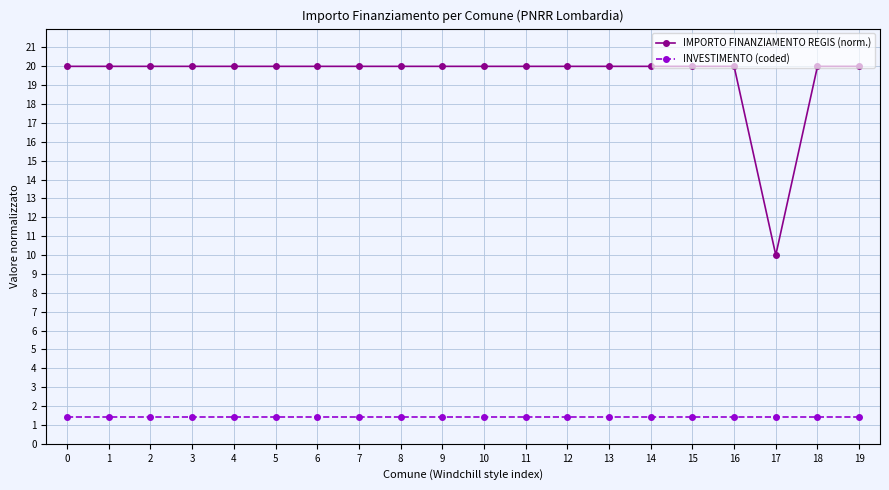

What is the difference between the maximum and minimum values in the IMPORTO FINANZIAMENTO REGIS (norm.) series?

10.0